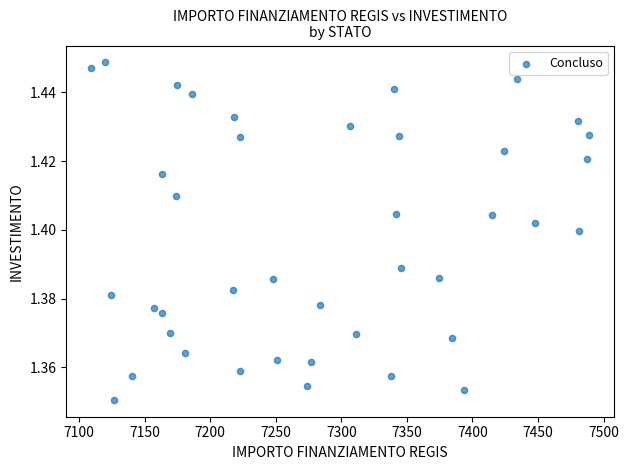

What is the range of X values (max minus min)?

379.7